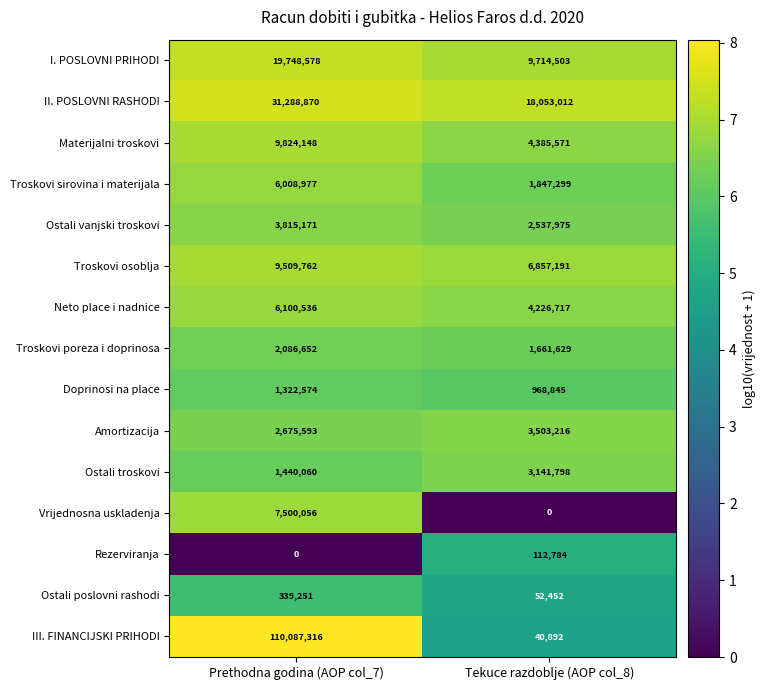

How many data points does each series have?

2